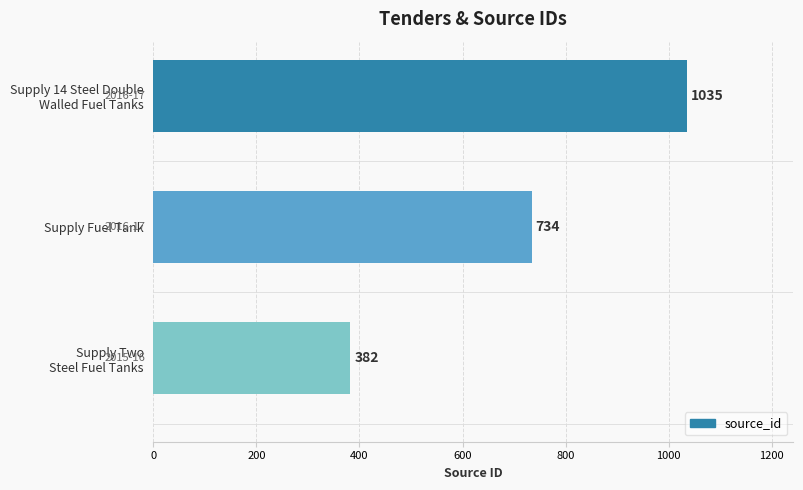

Is it true that the value at Supply Fuel Tank is 734?

True